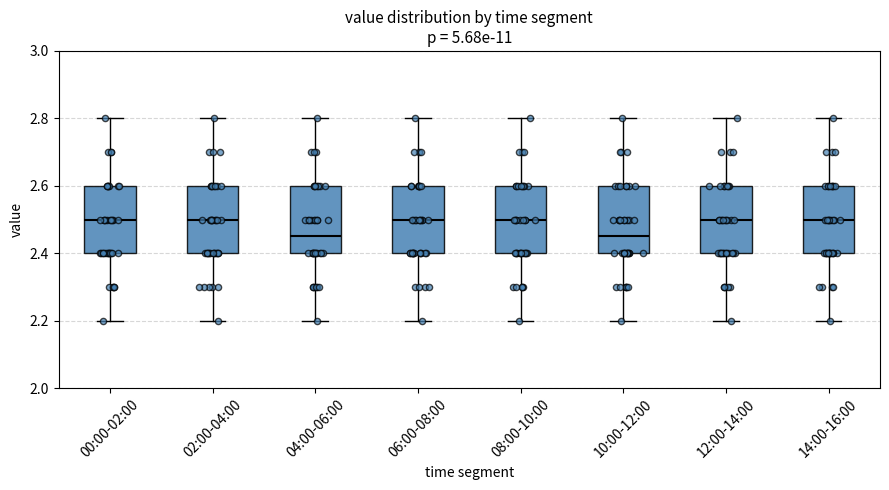

Reading left to right, read every box against the y-axis: the position of its median line, the range the box covers, and the ends of its whiskers. The values are not printed on the chart, so give them approximately, as read against the axis.

00:00-02:00: median 2.50, box 2.40 to 2.60, whiskers 2.20 to 2.80
02:00-04:00: median 2.50, box 2.40 to 2.60, whiskers 2.20 to 2.80
04:00-06:00: median 2.46, box 2.40 to 2.60, whiskers 2.20 to 2.80
06:00-08:00: median 2.50, box 2.40 to 2.60, whiskers 2.20 to 2.80
08:00-10:00: median 2.50, box 2.40 to 2.60, whiskers 2.20 to 2.80
10:00-12:00: median 2.46, box 2.40 to 2.60, whiskers 2.20 to 2.80
12:00-14:00: median 2.50, box 2.40 to 2.60, whiskers 2.20 to 2.80
14:00-16:00: median 2.50, box 2.40 to 2.60, whiskers 2.20 to 2.80